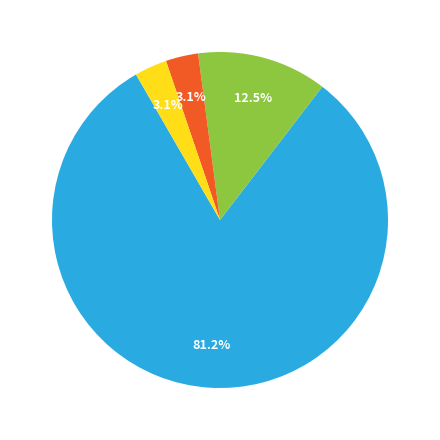

Does any single category account for the majority?

Yes